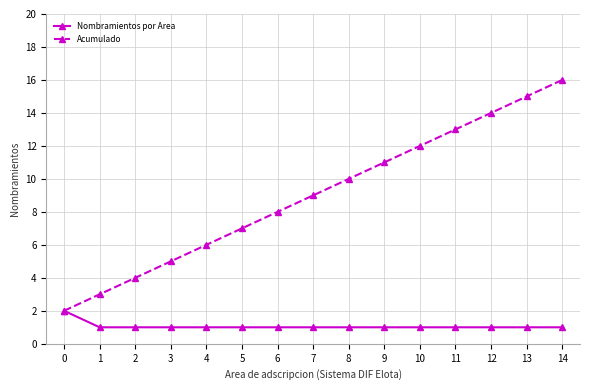

Which series has the largest range (max minus min)?

Acumulado